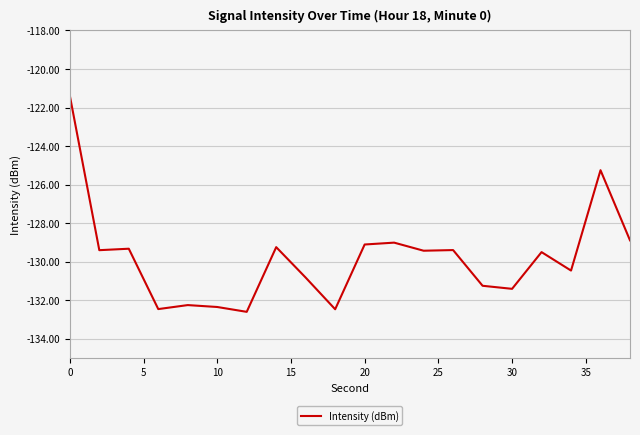

What is the sum of all values?

-2596.2